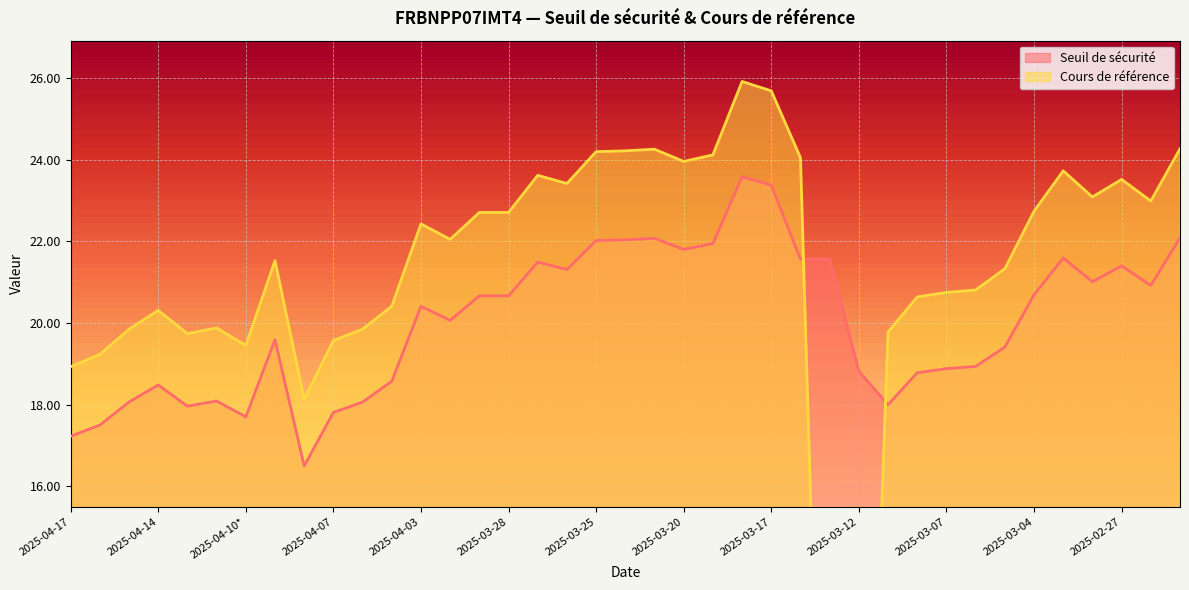

How many lines are shown in the chart?

2